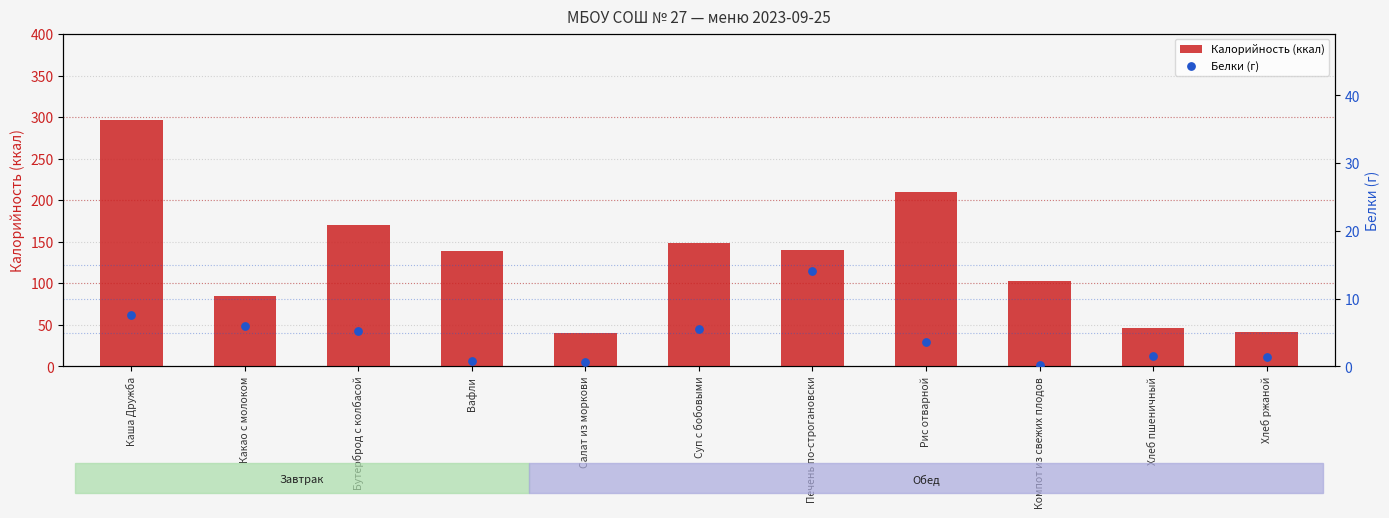

Which series contains the lowest Y value?

Белки (г)